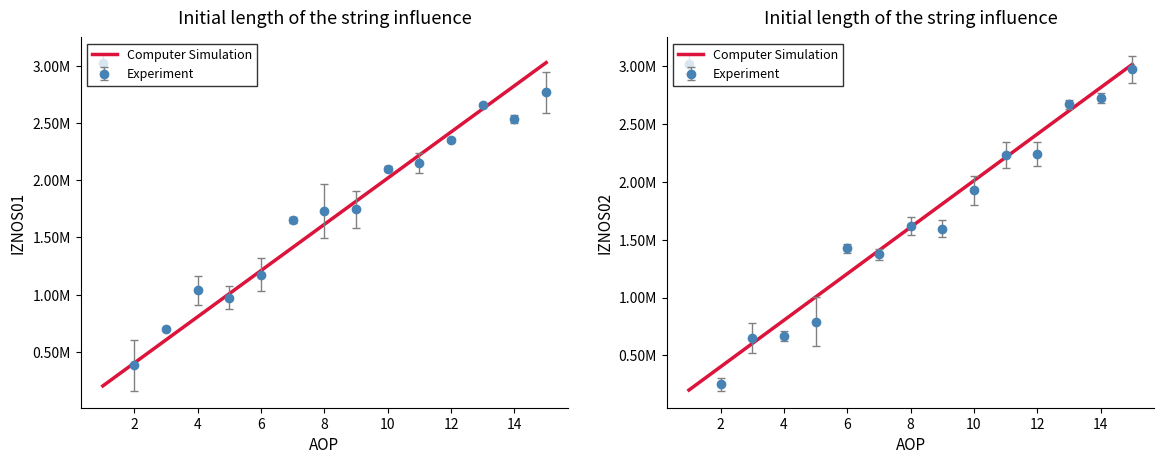

What is the sum of all values?

24113729.4